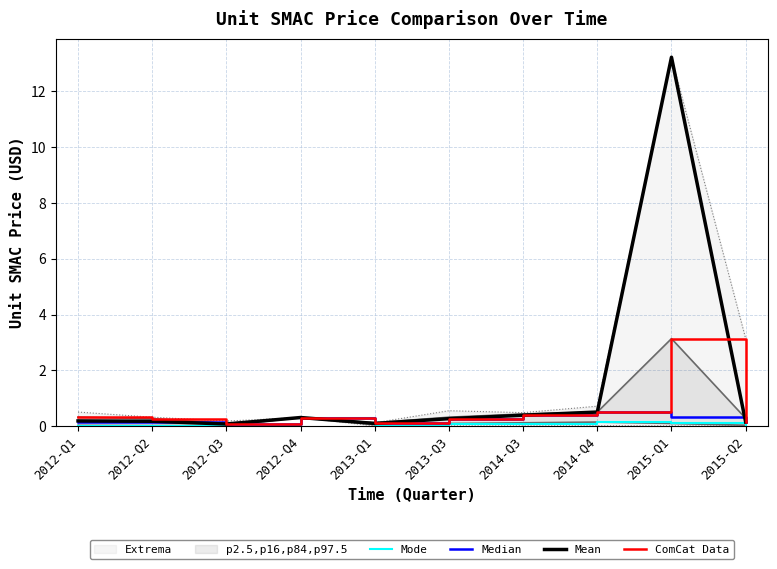

The ComCat Data series shows 0.4 at 2012-Q1. True or false?

False